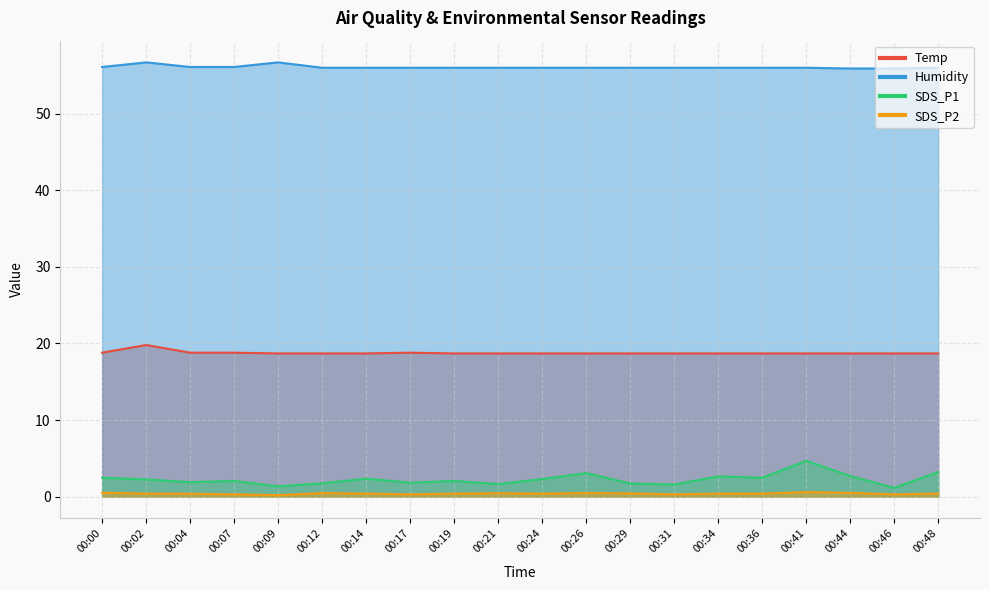

What is the total value across all series at 00:41?

80.0